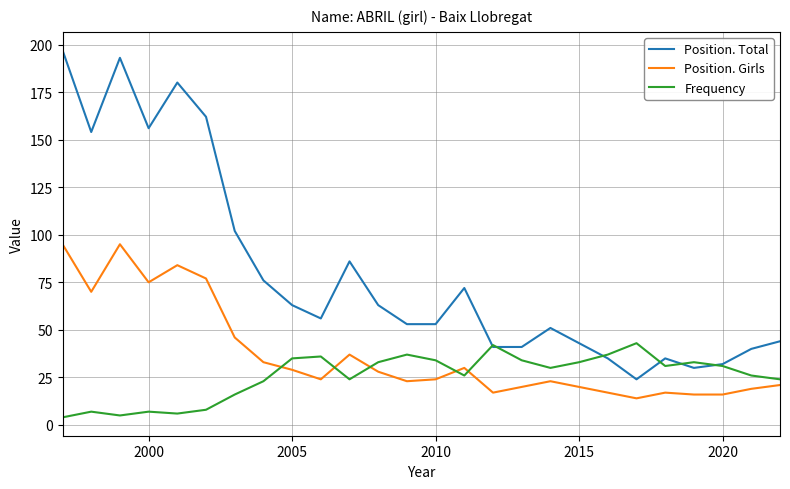

Which series has the largest total across all categories?

Position. Total